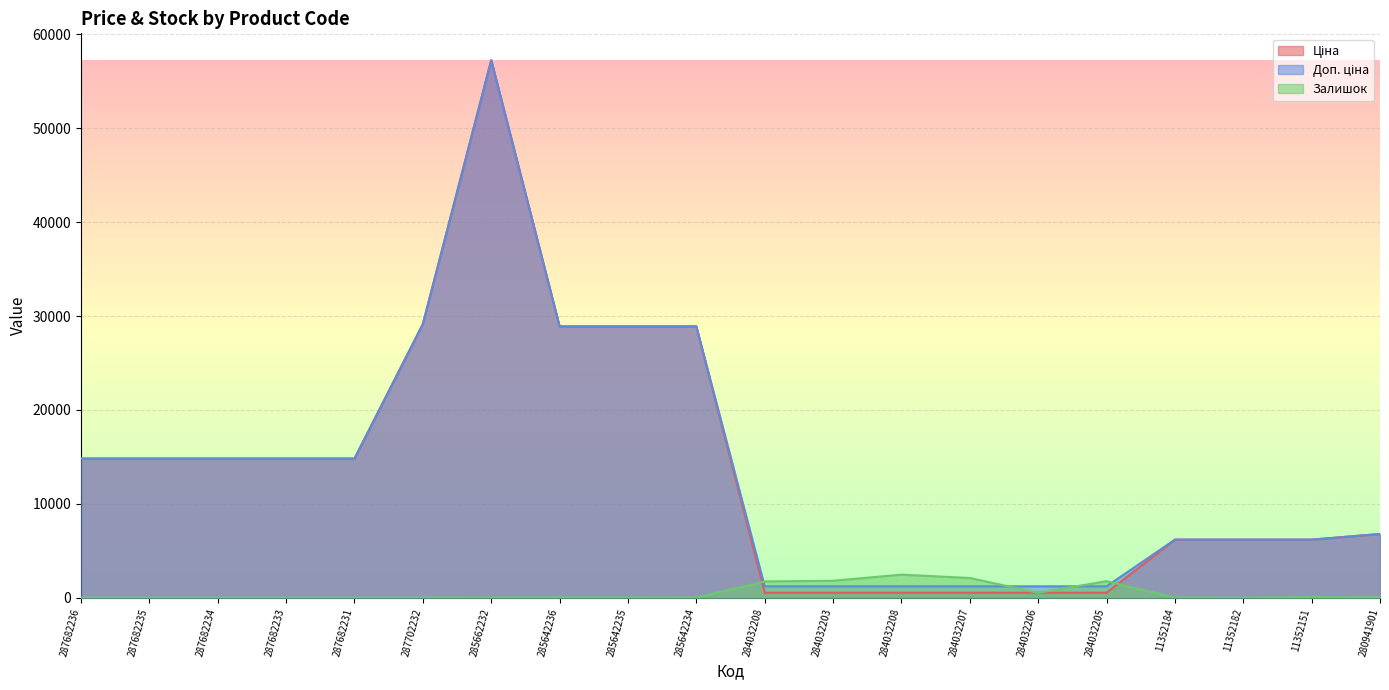

What is the label of the 14th point from the left?

284032207